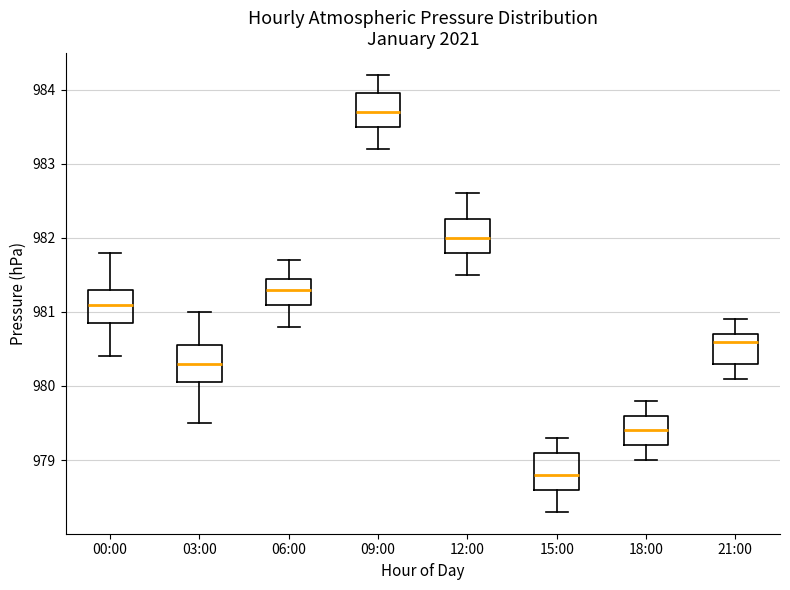

Where does the upper whisker of the box for 18:00 end on the y-axis? The values are not printed on the chart, so give them approximately, as read against the axis.

979.8